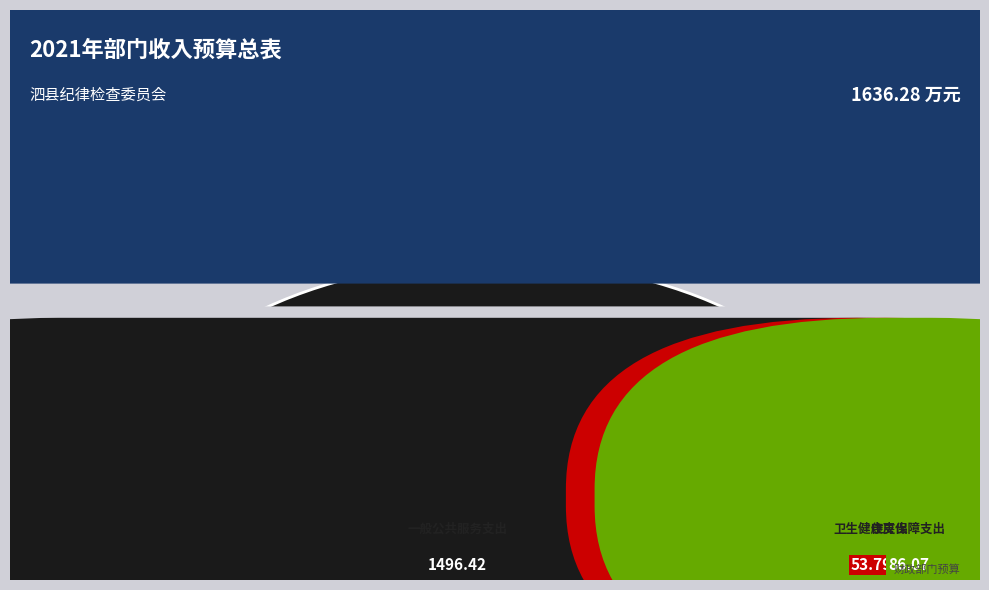

To the nearest percent, what is the difference between the 住房保障支出 and 一般公共服务支出 slice percentages?

86%